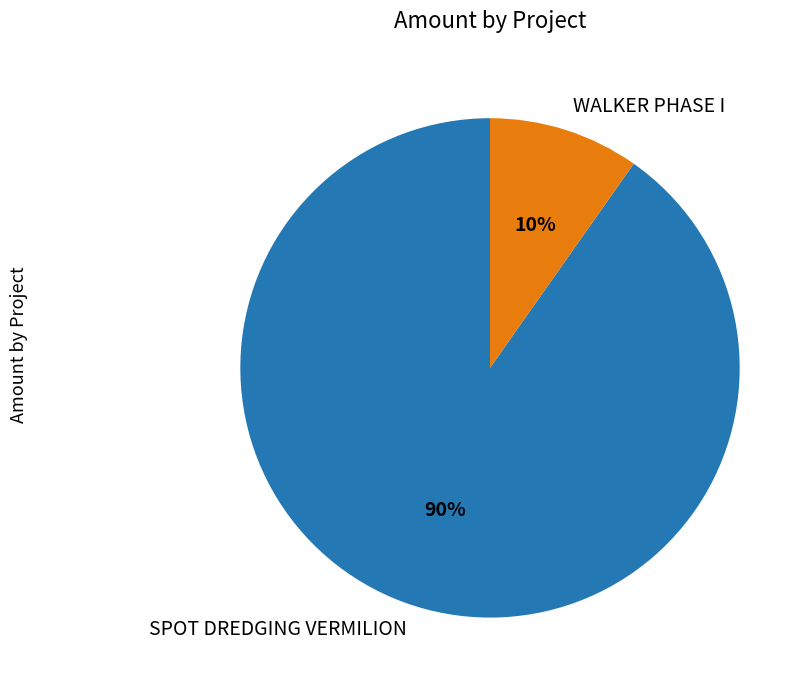

Which category has the biggest portion of the pie?

SPOT DREDGING VERMILION